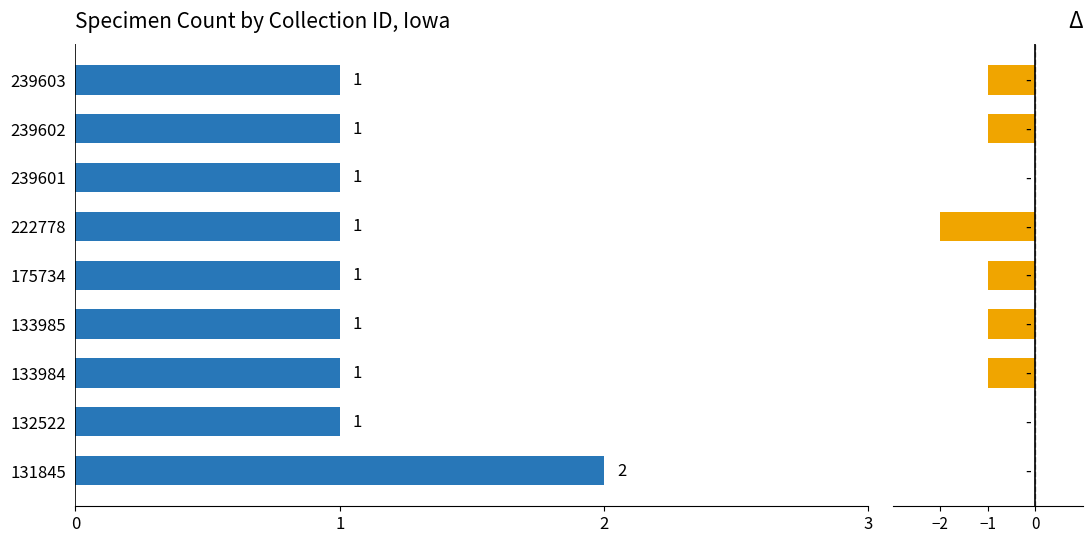

How many data points in Δ are above -1?

3